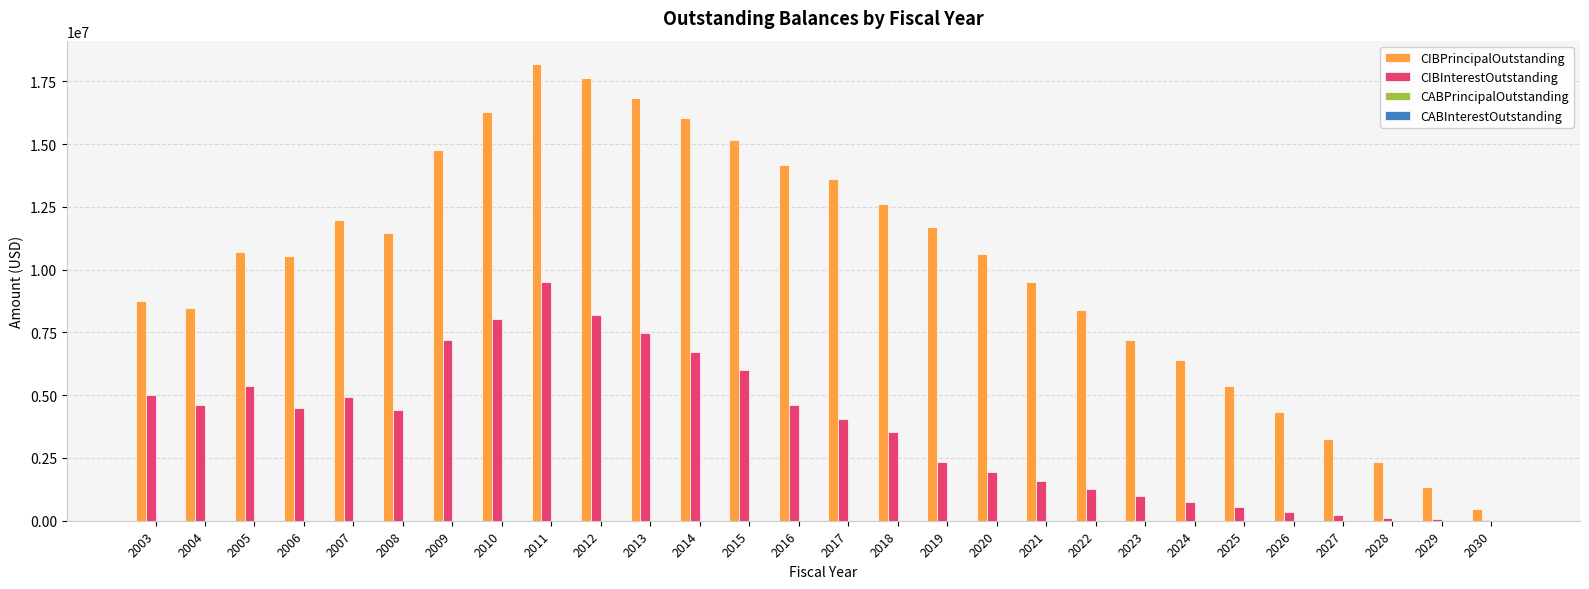

Which series has the widest spread of values?

CIBPrincipalOutstanding